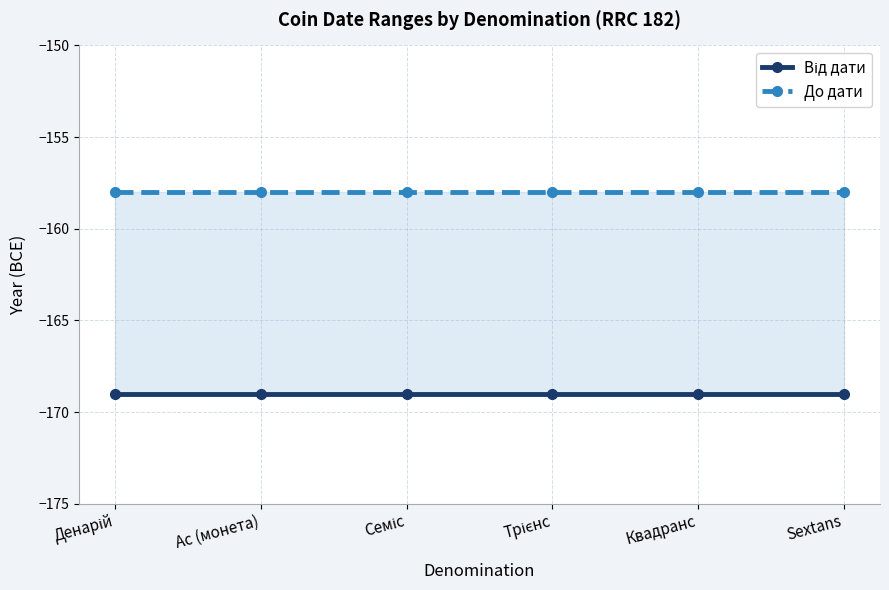

Reading right to left, transcribe all the data shown in this chart.

Від дати: -169	-169	-169	-169	-169	-169
До дати: -158	-158	-158	-158	-158	-158